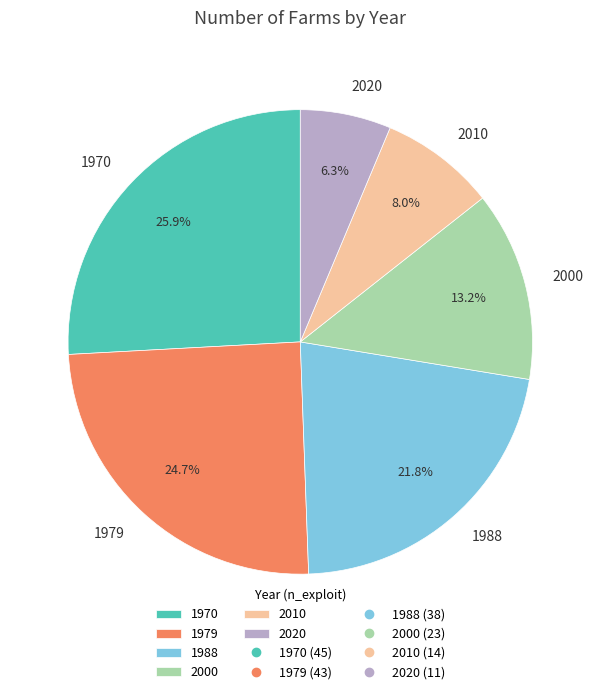

To the nearest percent, what is the average slice percentage?

17%